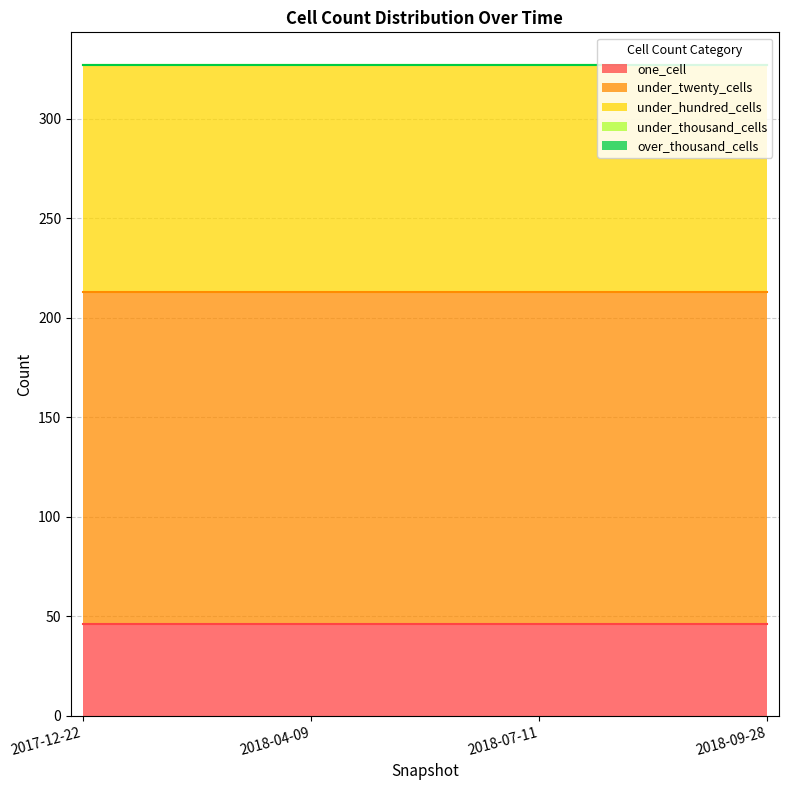

What position from the left is 2017-12-22?

1